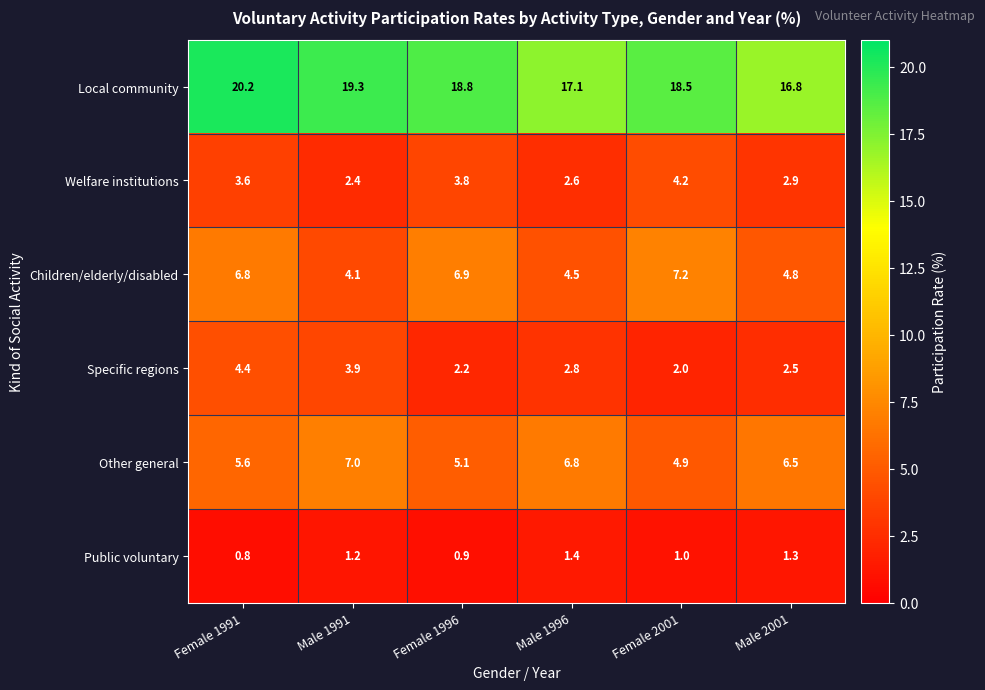

What is the difference between the maximum and minimum values in the Children/elderly/disabled series?

3.1